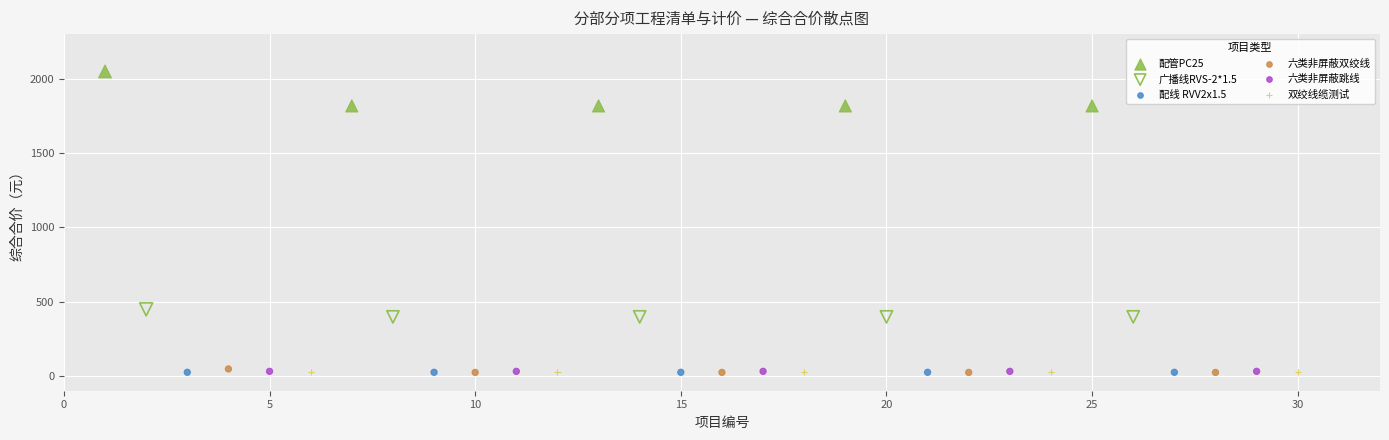

What are all the series names shown in the legend?

配管PC25, 广播线RVS-2*1.5, 配线 RVV2x1.5, 六类非屏蔽双绞线, 六类非屏蔽跳线, 双绞线缆测试